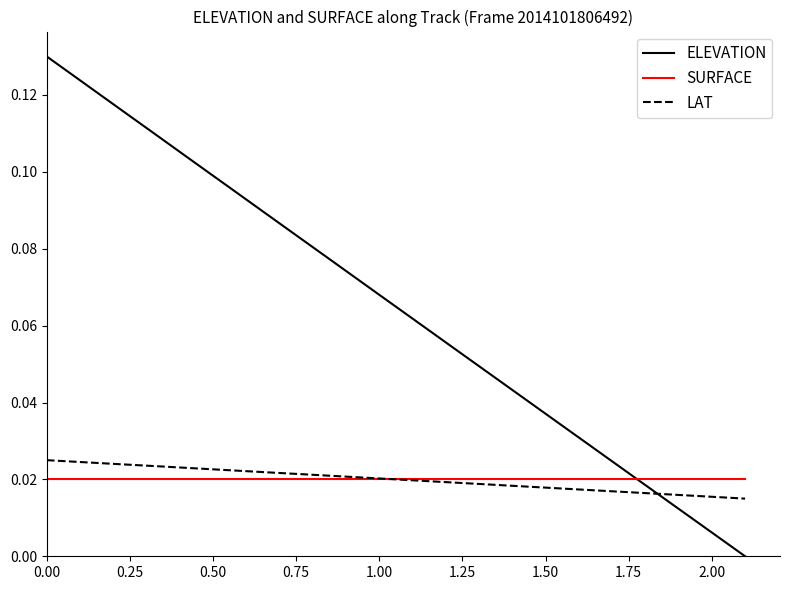

How many intersections are there between ELEVATION and LAT?

1